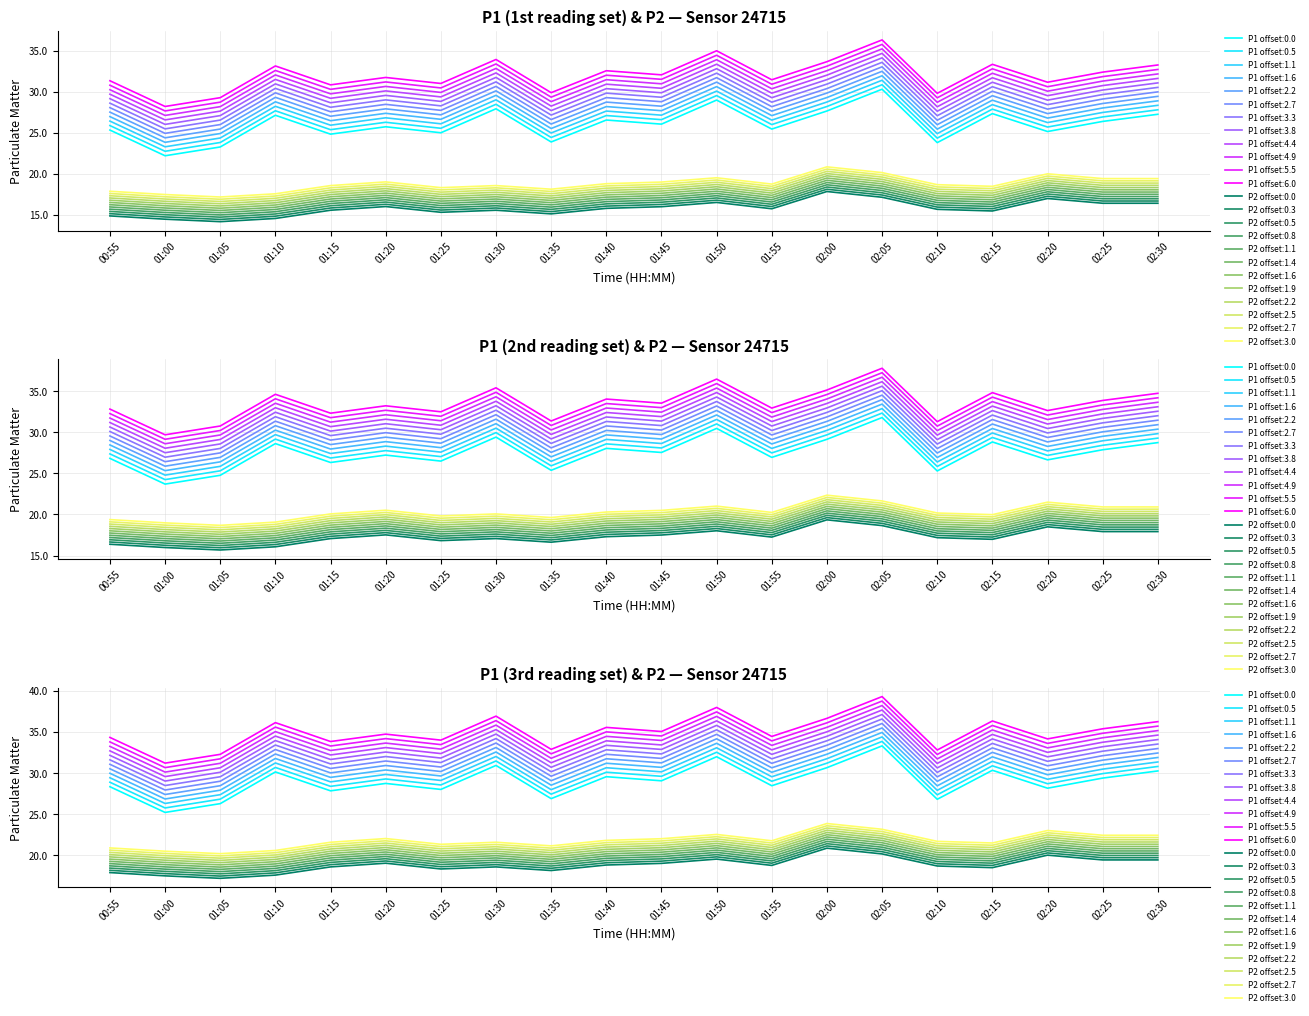

What position from the left is 02:20?

18